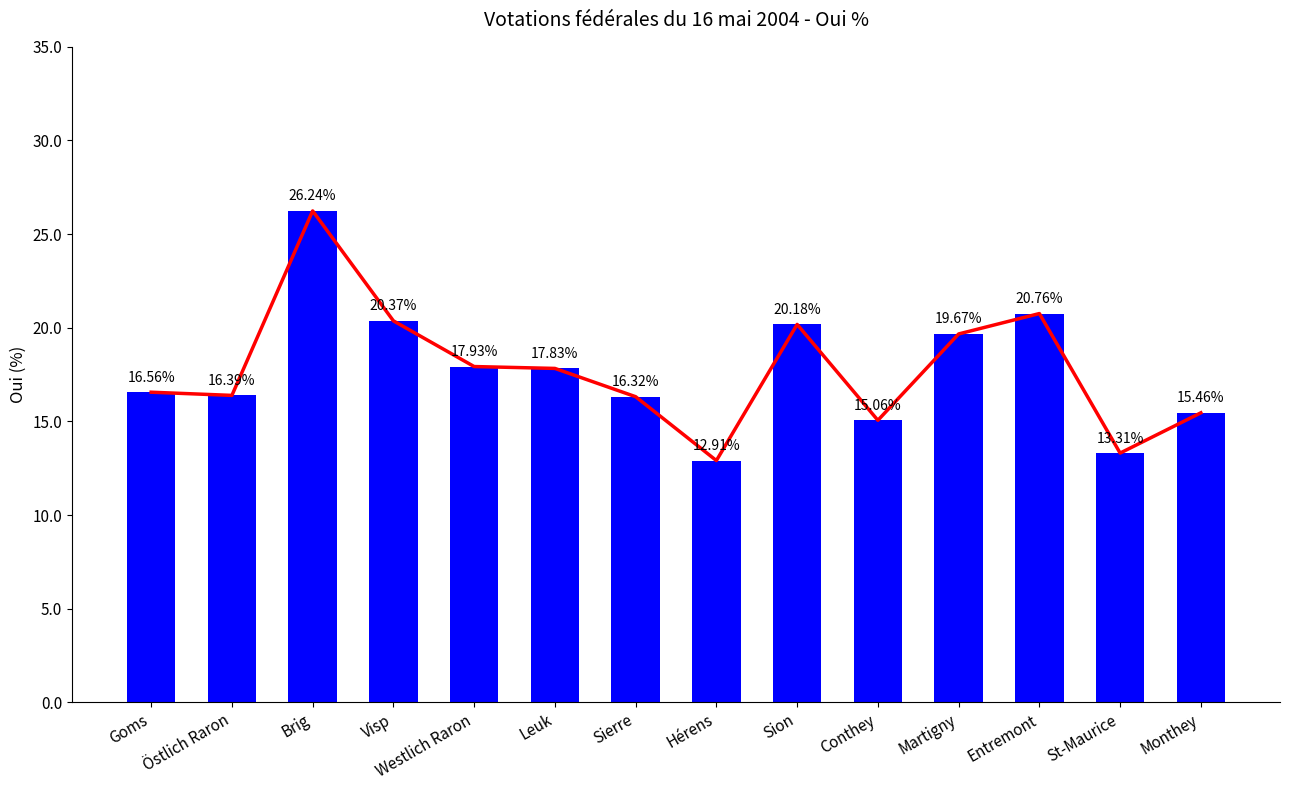

Which label corresponds to the smallest value in the chart?

Hérens